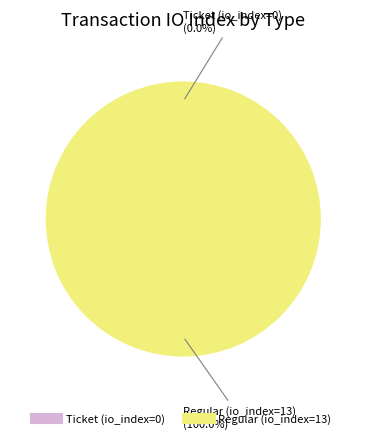

Count the number of slices in the pie.

2